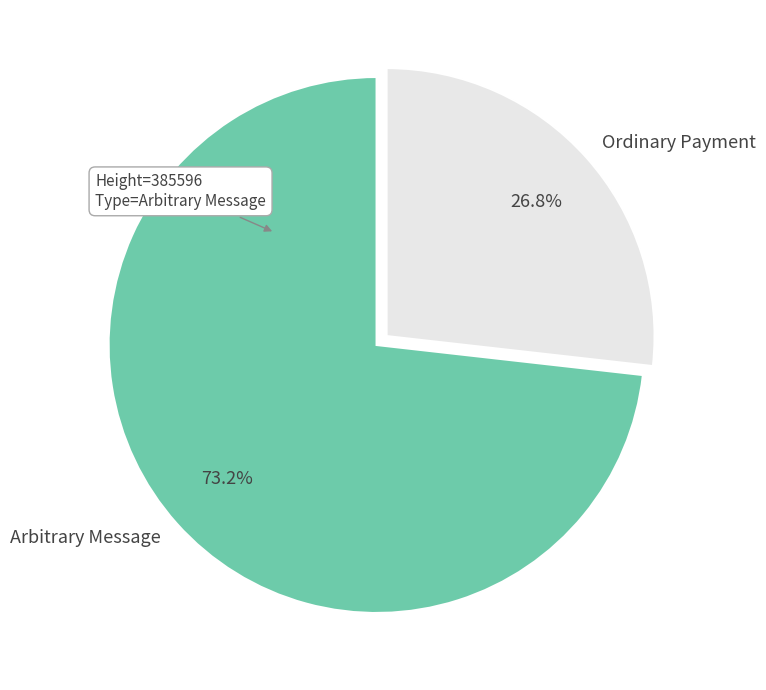

Combined, what portion of the pie is Ordinary Payment and Arbitrary Message?

100.0%